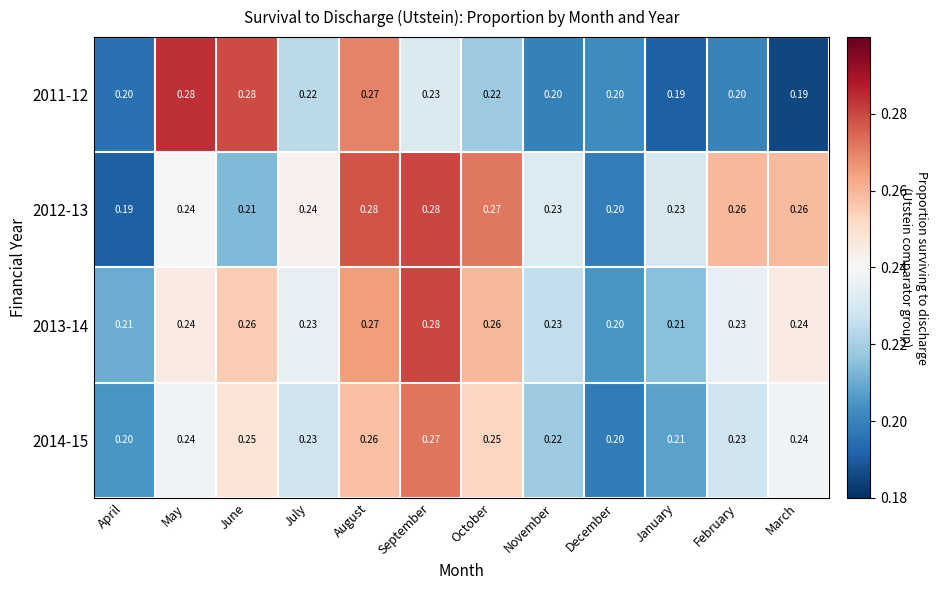

Is the value of 2014-15 at June greater than the value of 2013-14 at November?

Yes